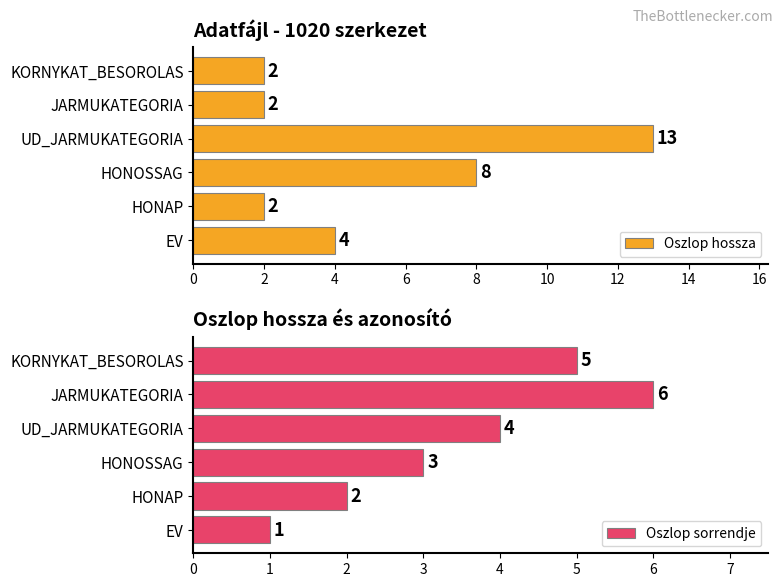

Rank the series by their average value, from lowest to highest.

Oszlop sorrendje, Oszlop hossza